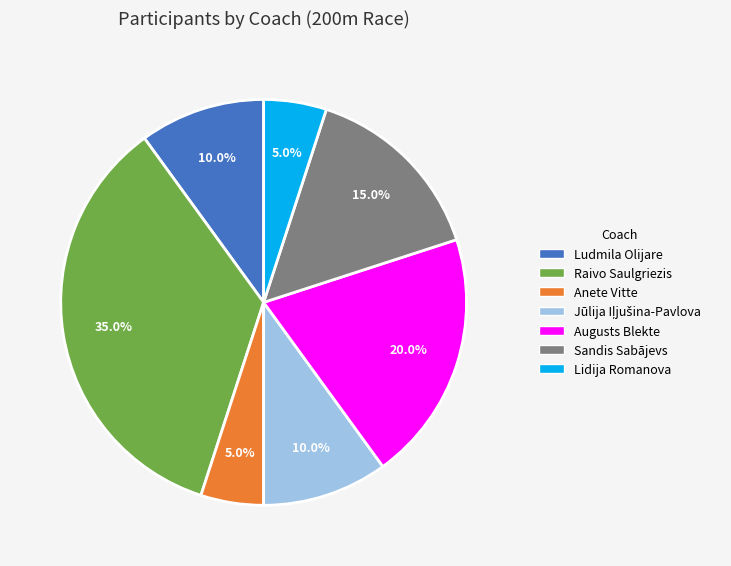

How many slices are in this pie chart?

7